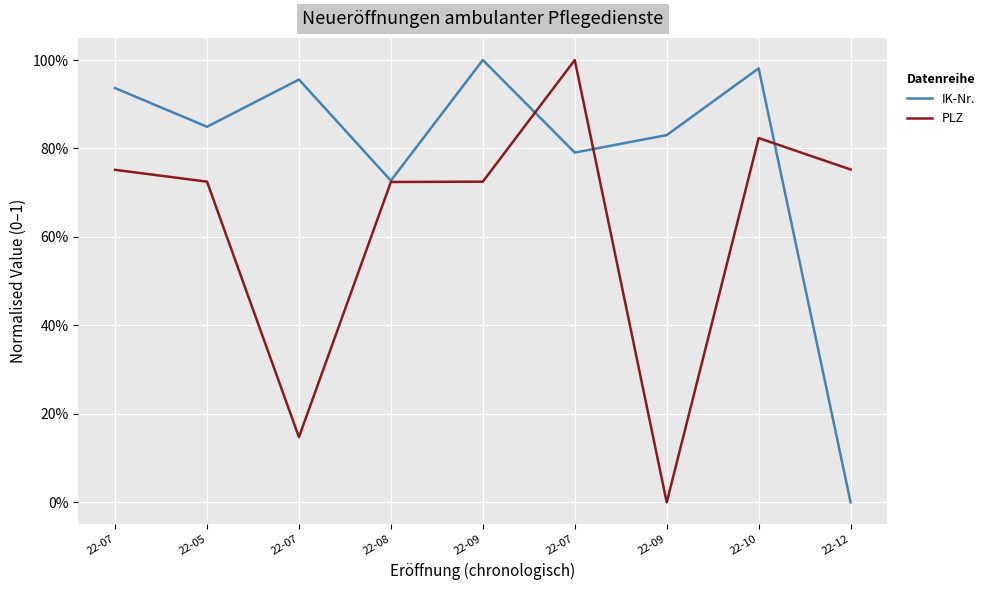

Where do PLZ and IK-Nr. first cross each other?

22-09 and 22-07